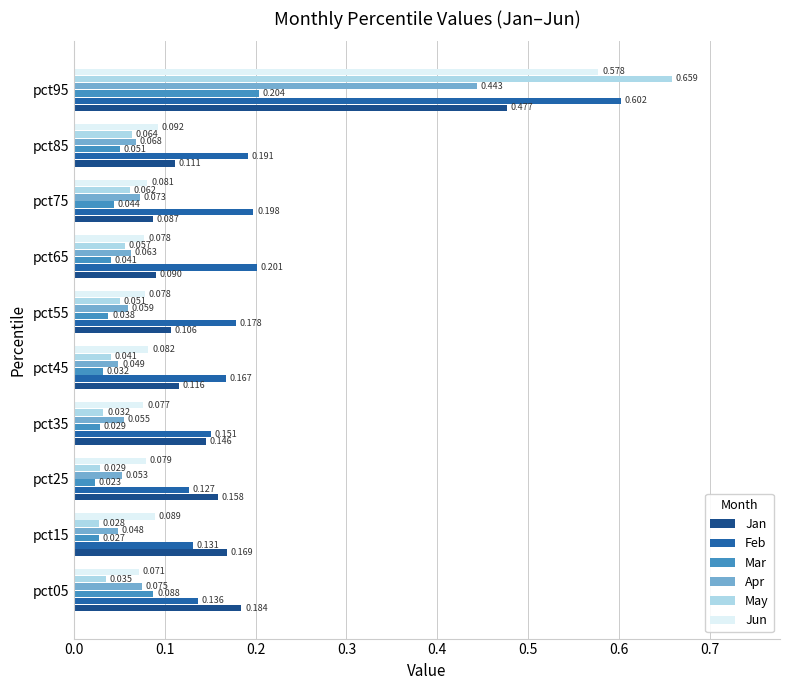

Which series has the largest total across all categories?

Feb